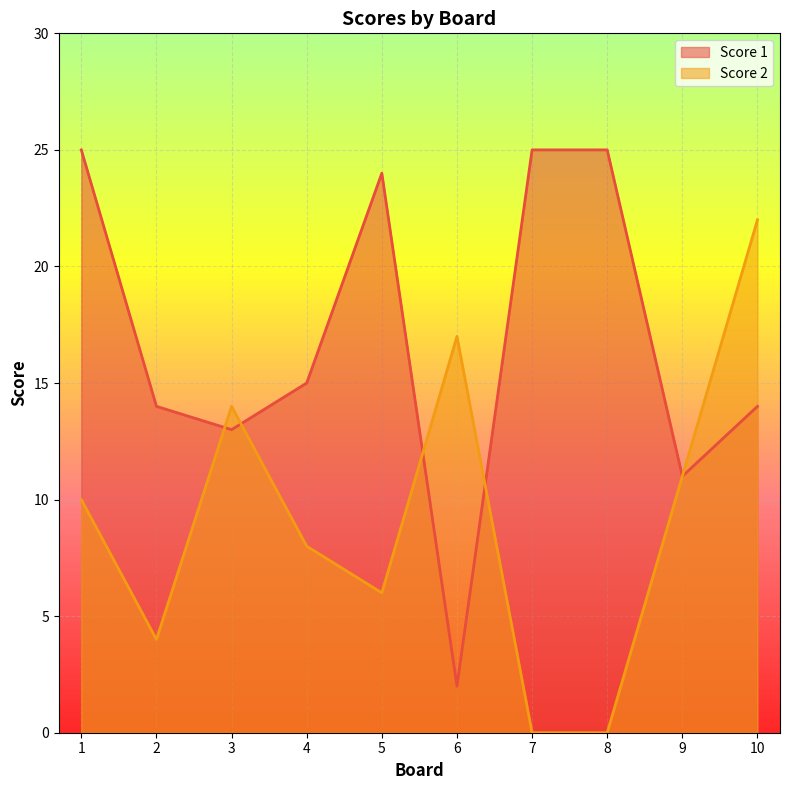

List the series in order of their peak value, lowest first.

Score 2, Score 1